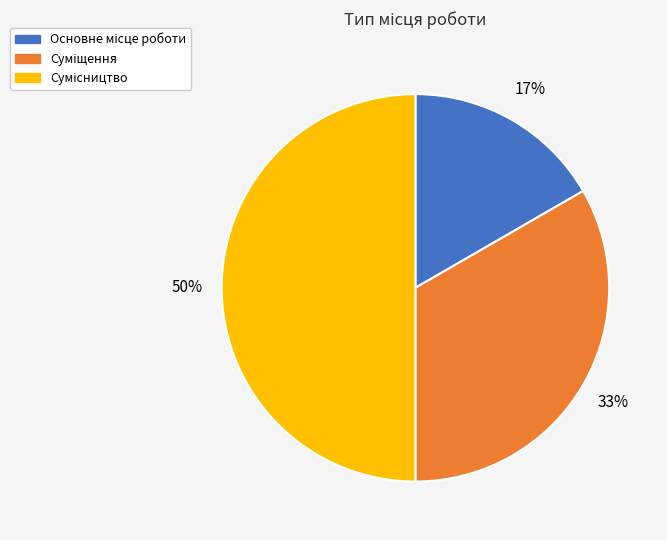

To the nearest percent, what is the difference between the largest and smallest slice percentages?

33%